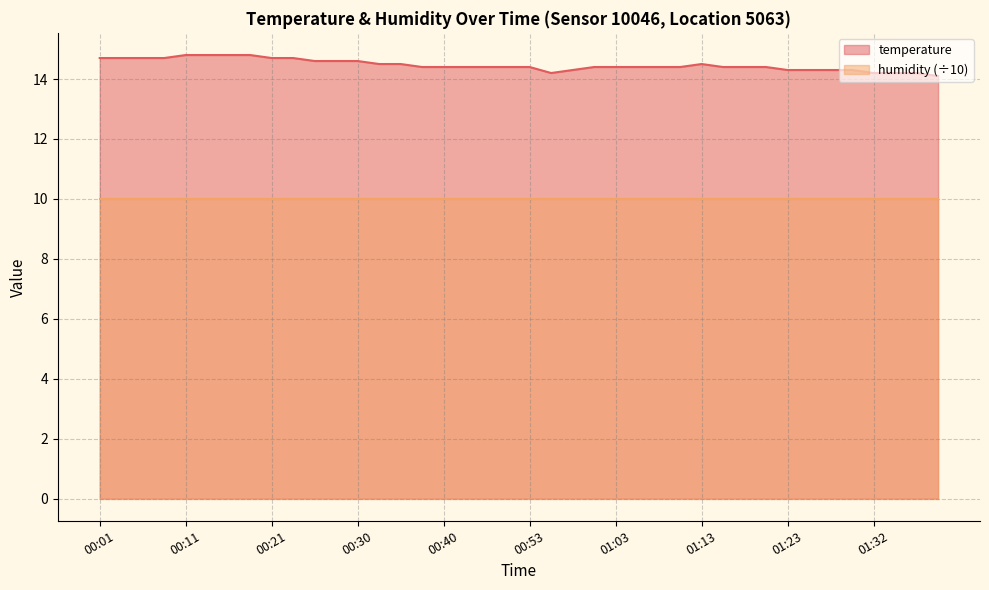

What position from the right is 00:01?

40